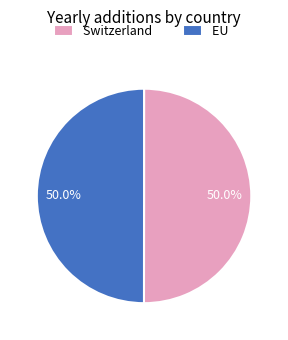

Count the number of slices in the pie.

2